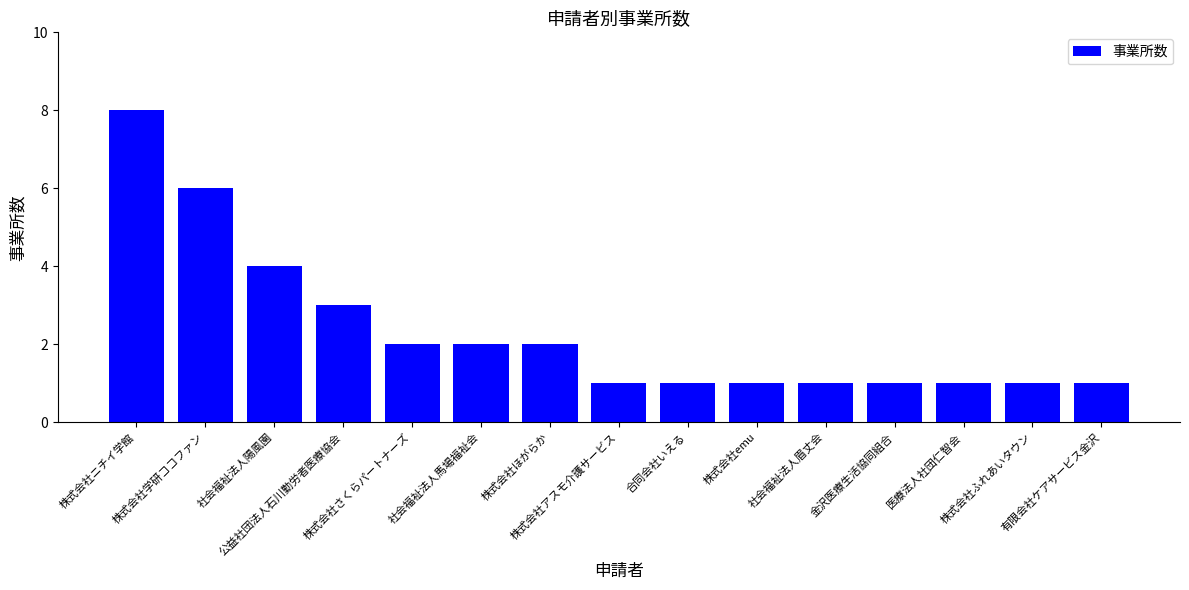

What is the difference between the maximum and minimum values?

7